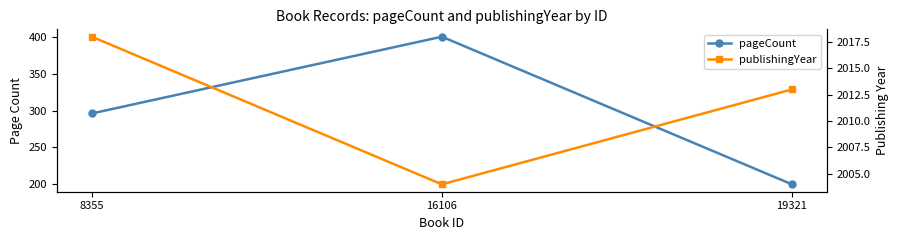

True or false: publishingYear has a value of 2018 at 8355.

True